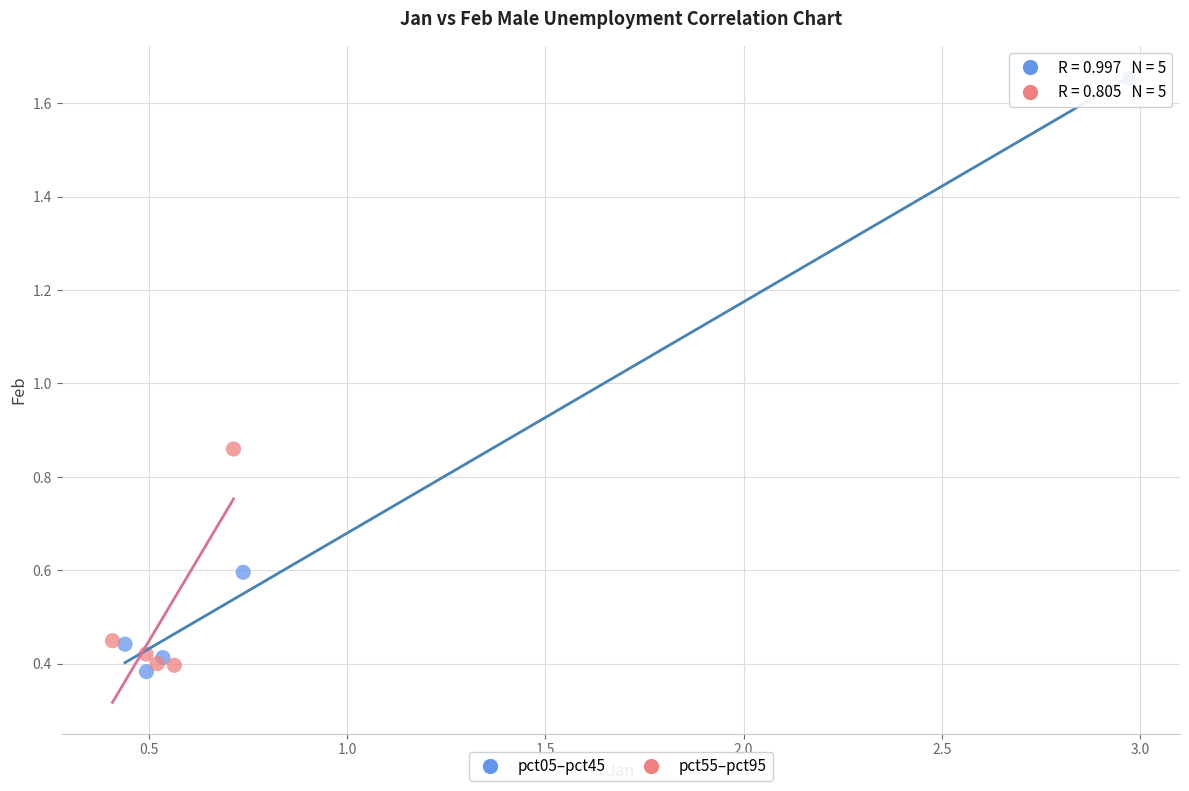

Which series reaches the minimum Y coordinate?

pct05–pct45